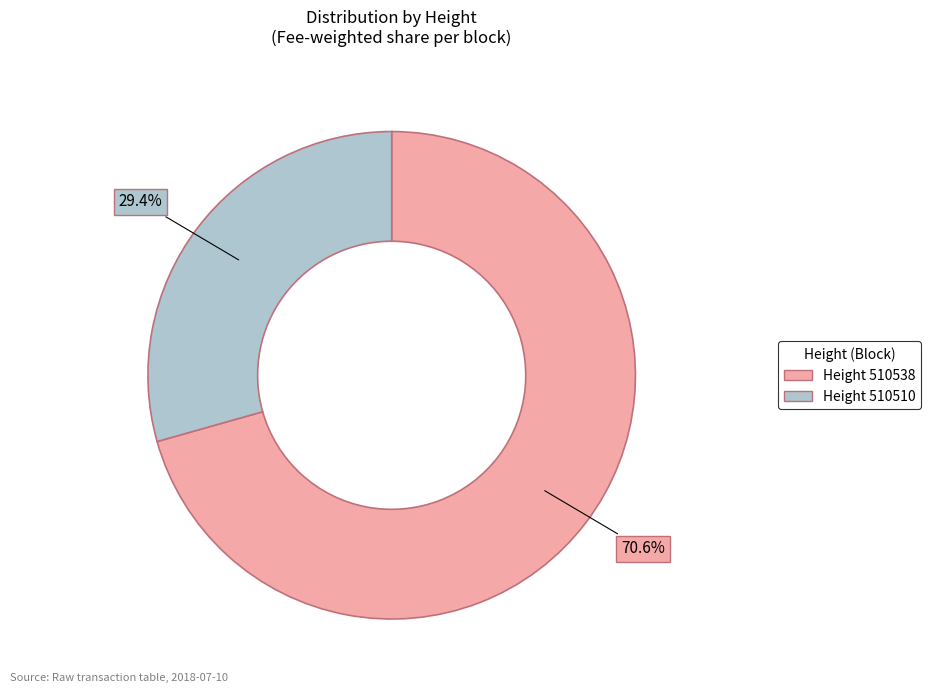

Is there any slice that represents more than half of the pie?

Yes